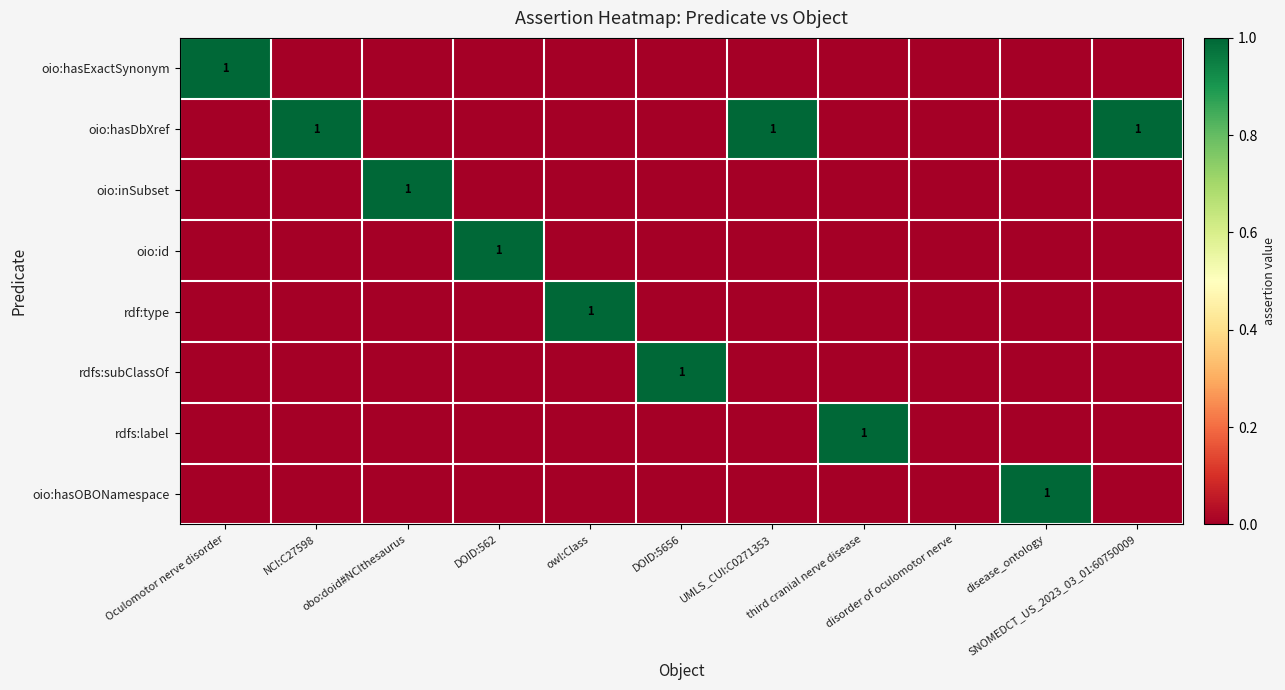

Is the value of rdfs:subClassOf at NCI:C27598 greater than the value of oio:hasDbXref at DOID:5656?

No